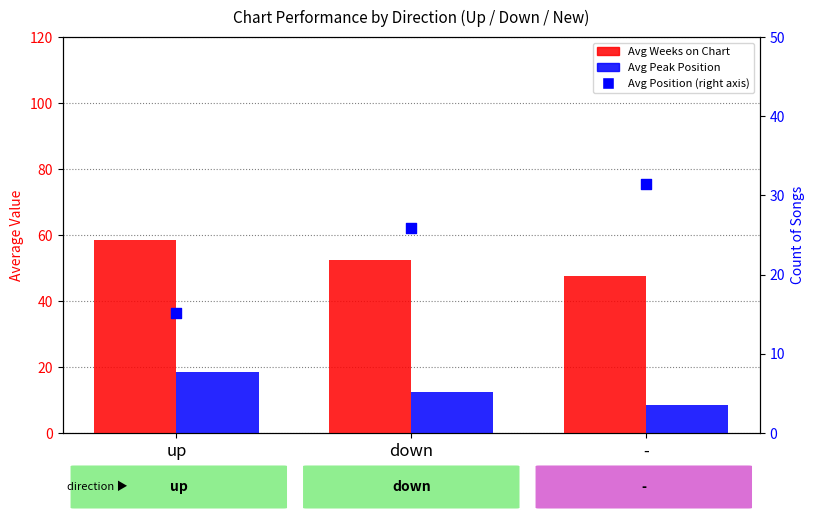

Which series has the largest total across all categories?

Avg Weeks on Chart